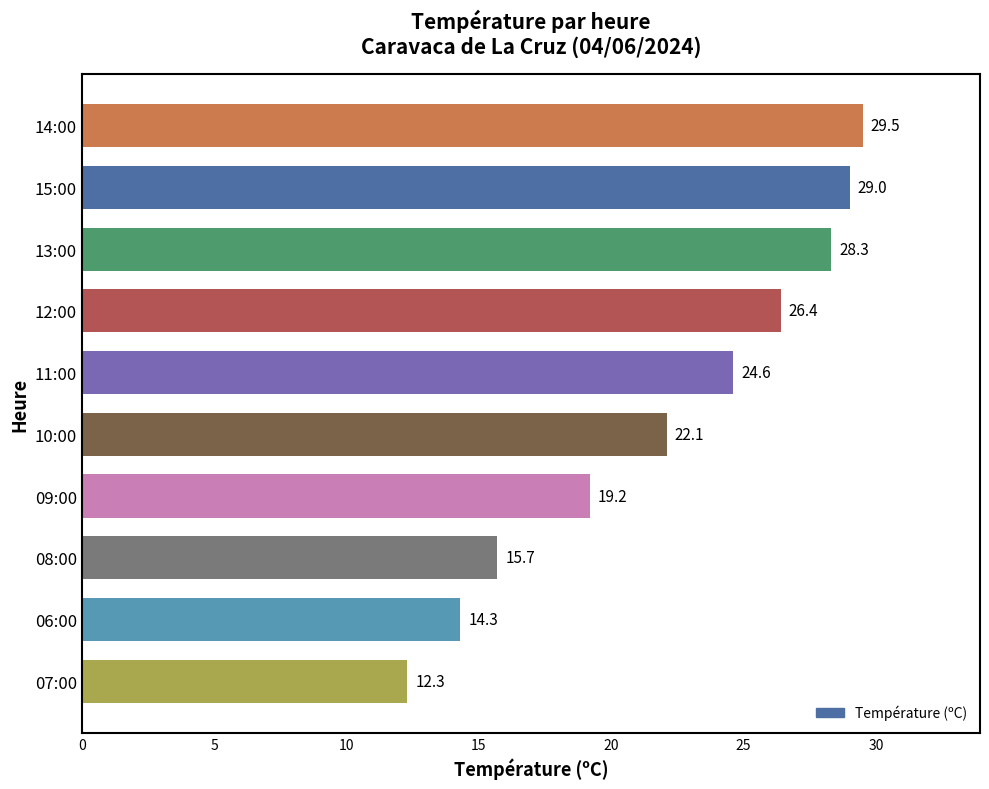

At which label is the value closest to 20?

09:00